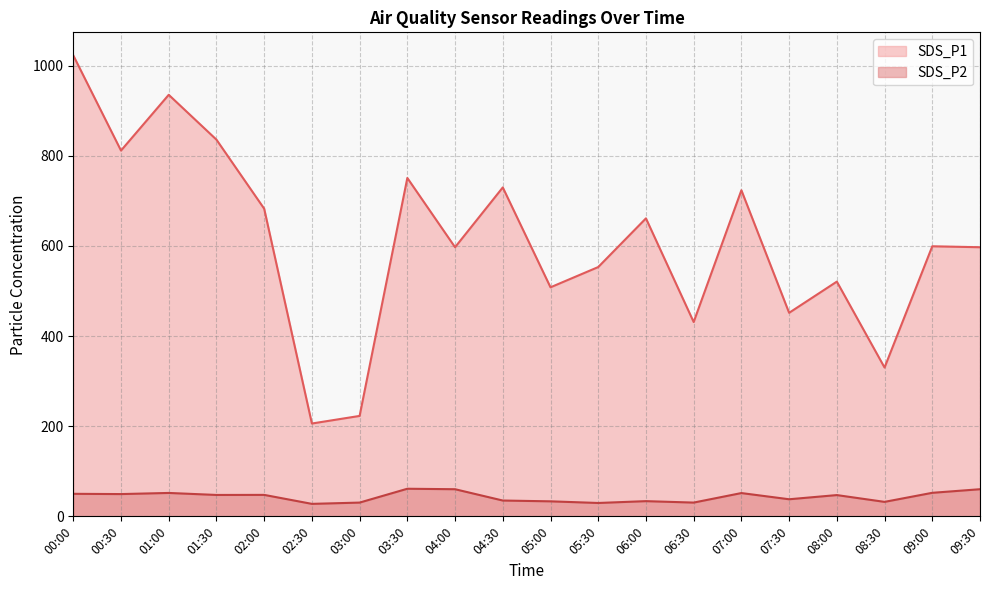

Read the SDS_P1 value at 05:00.

508.0